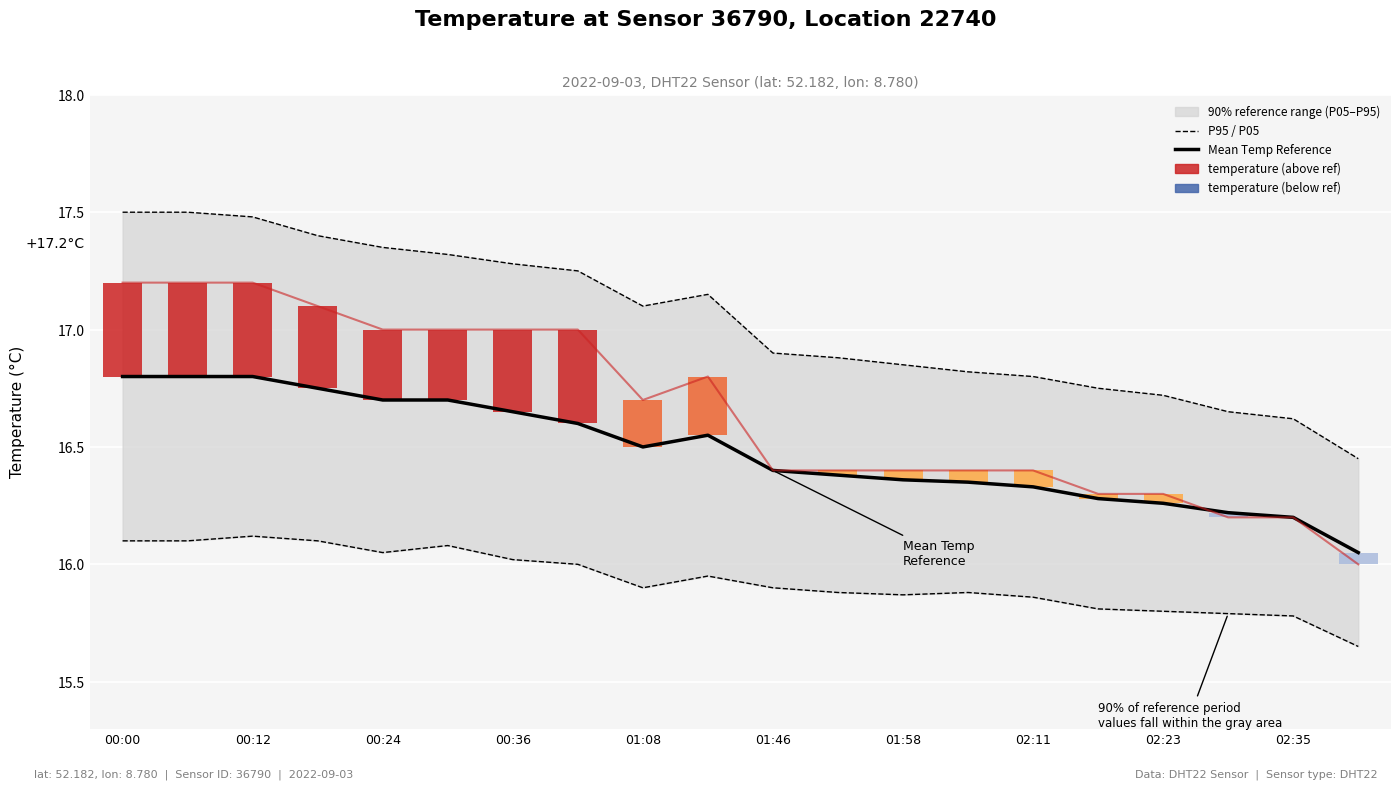

The value of Mean Temp Reference at 01:46 is 16.4. True or false?

True